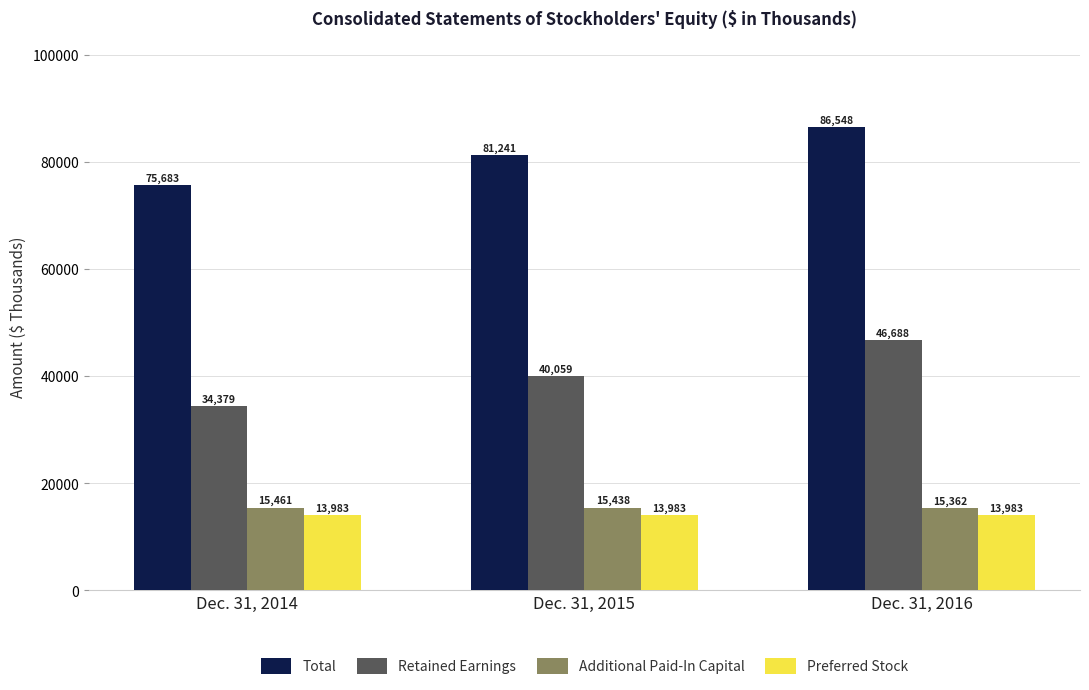

List the series in order of their peak value, lowest first.

Preferred Stock, Additional Paid-In Capital, Retained Earnings, Total